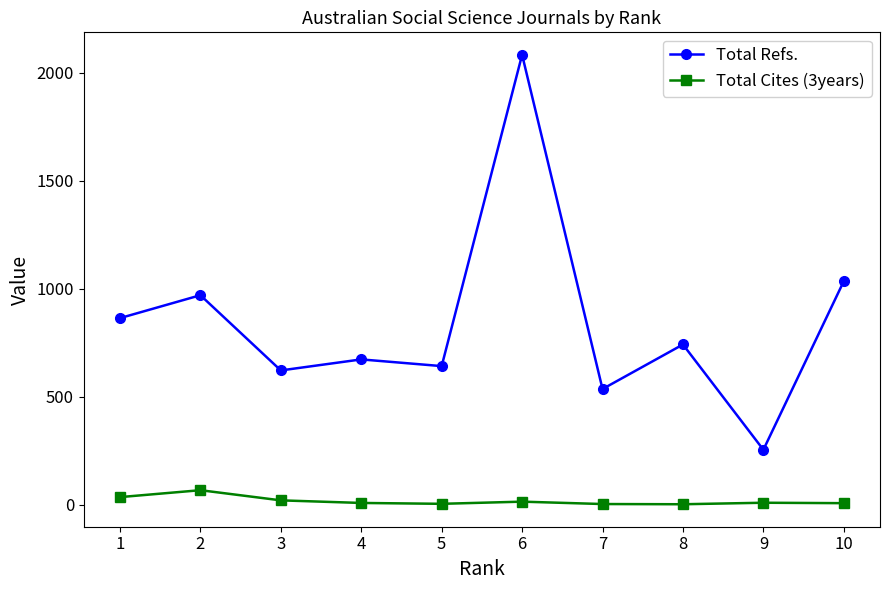

What is the greatest value displayed?

2082